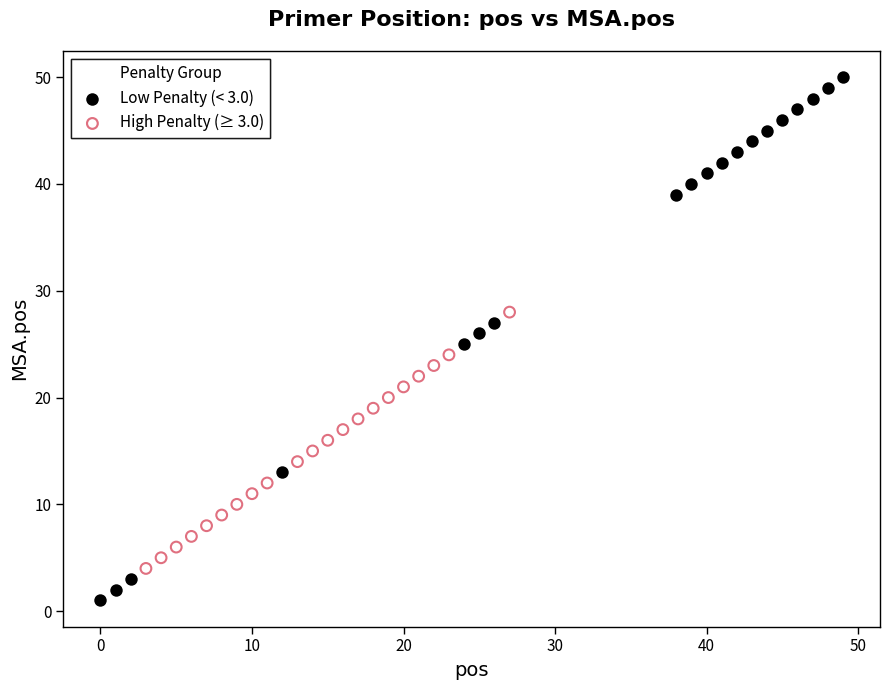

Which series contains the lowest Y value?

Low Penalty (< 3.0)